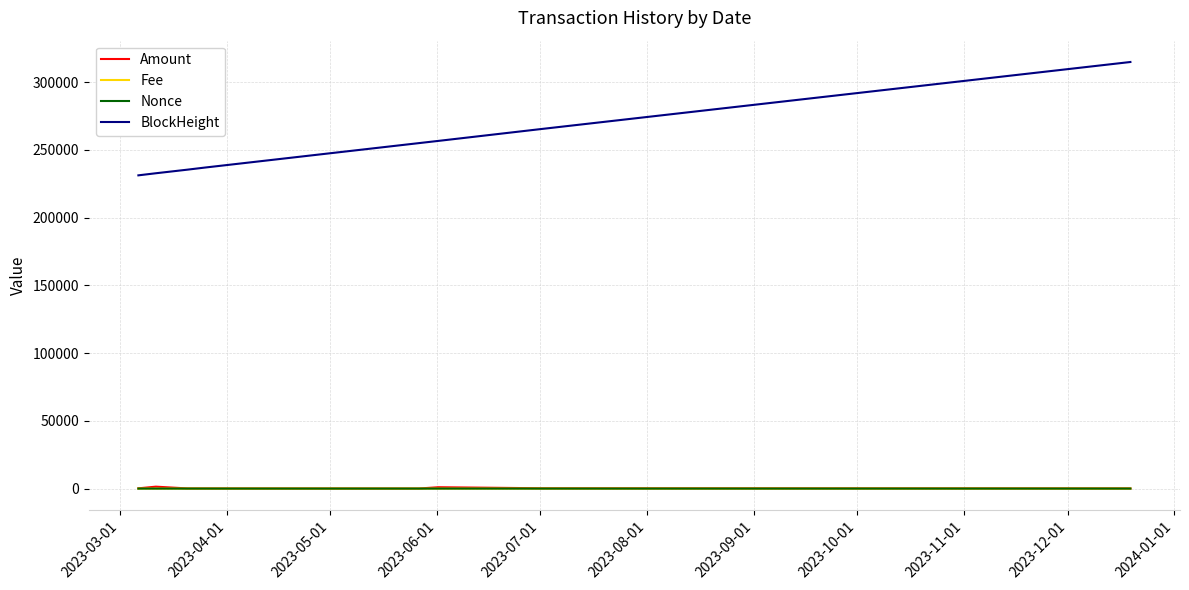

What is the value of the Amount point at the 8th from the left?

1000.0